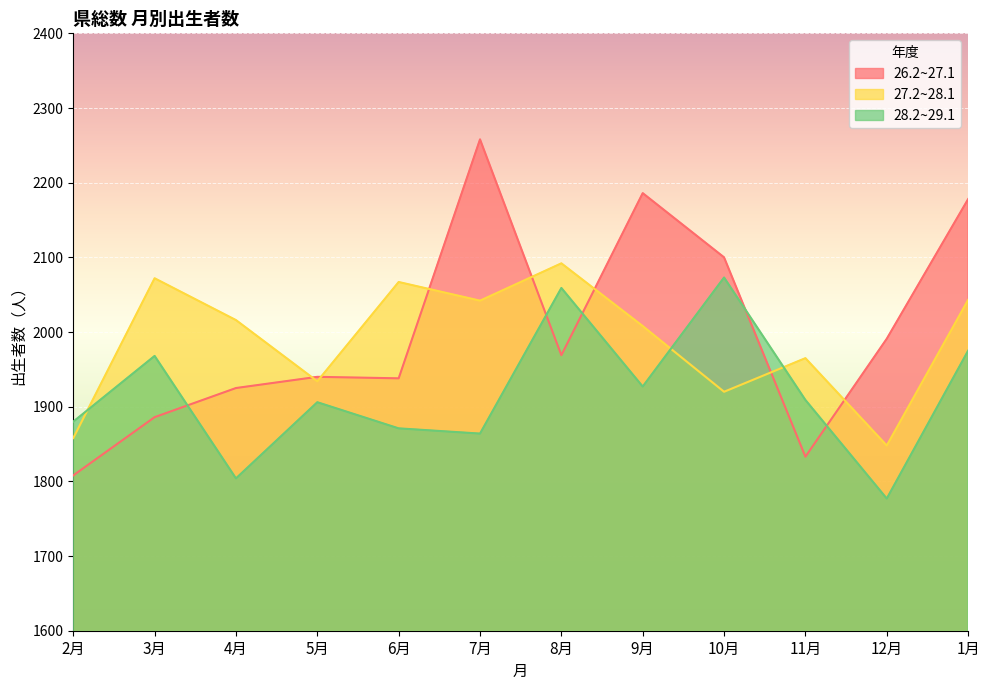

True or false: 28.2~29.1 and 26.2~27.1 intersect in this chart.

True